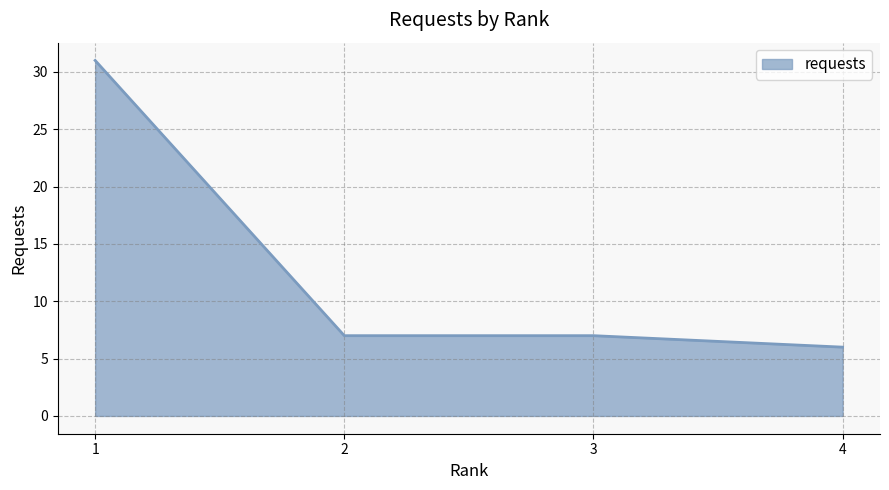

What is the change in value from 1 to 3?

-24